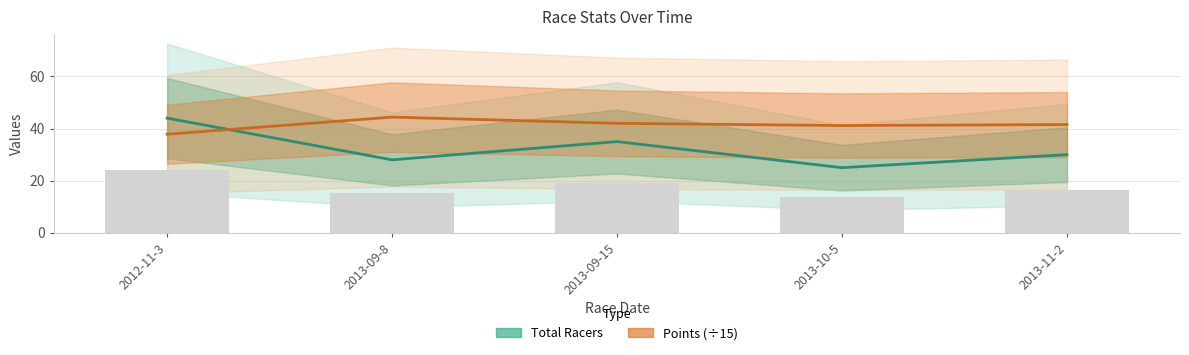

Which series has the largest range (max minus min)?

Total Racers